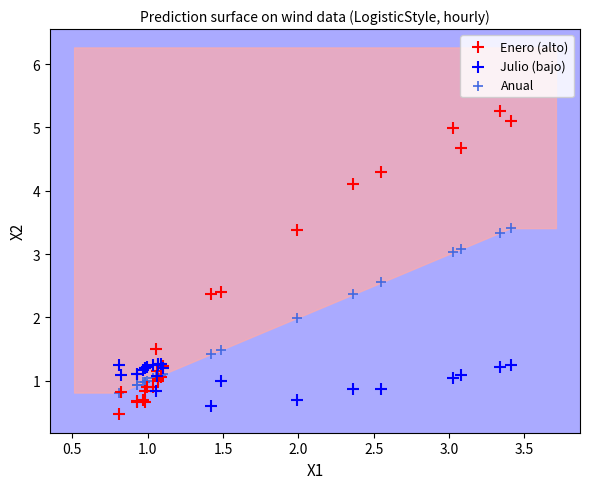

Which series contains the highest Y value?

Enero (alto)